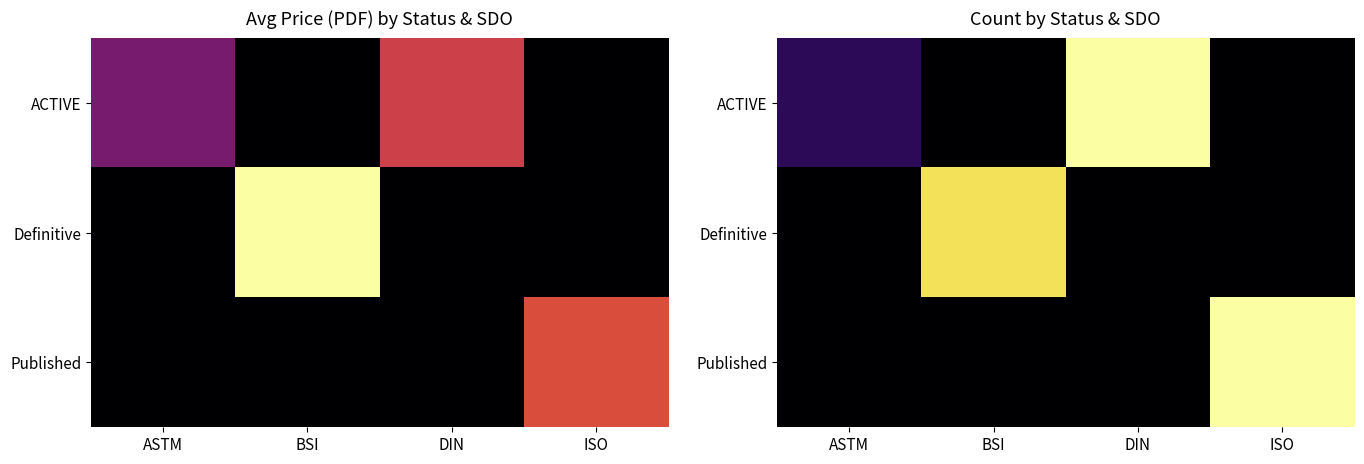

Rank the series at DIN from lowest to highest value.

Definitive, Published, ACTIVE